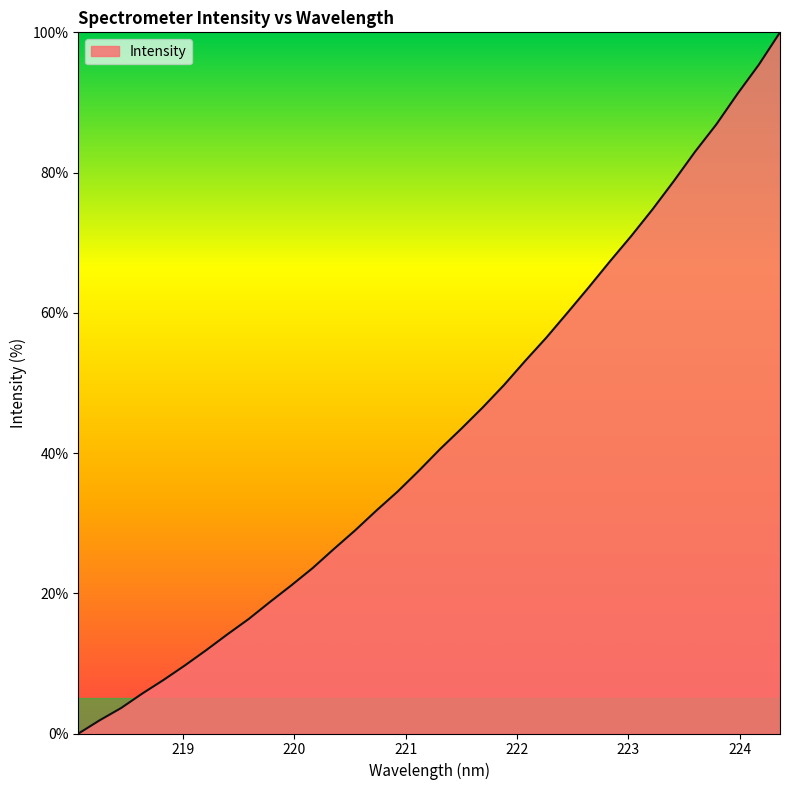

What is the difference between the maximum and minimum values?

100.0